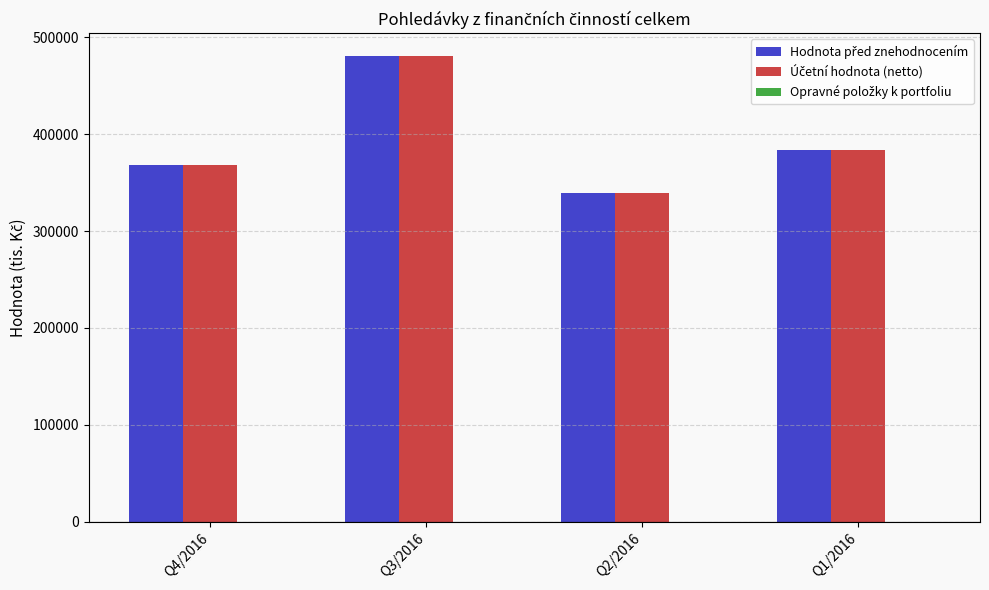

At which category is the sum across all series the highest?

Q3/2016